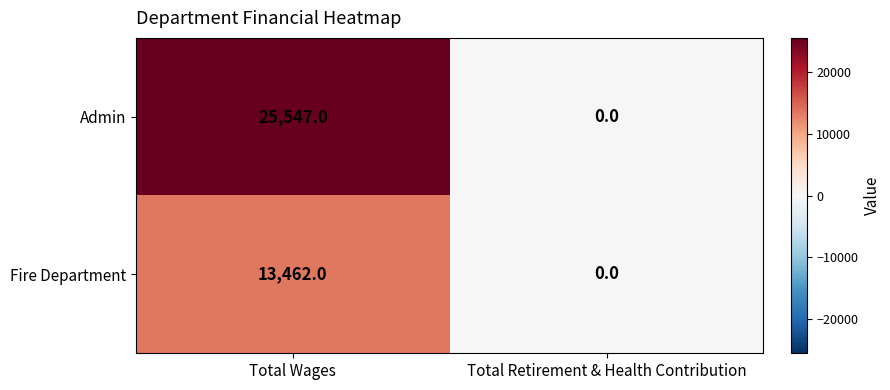

What is the sum of all Admin values?

25547